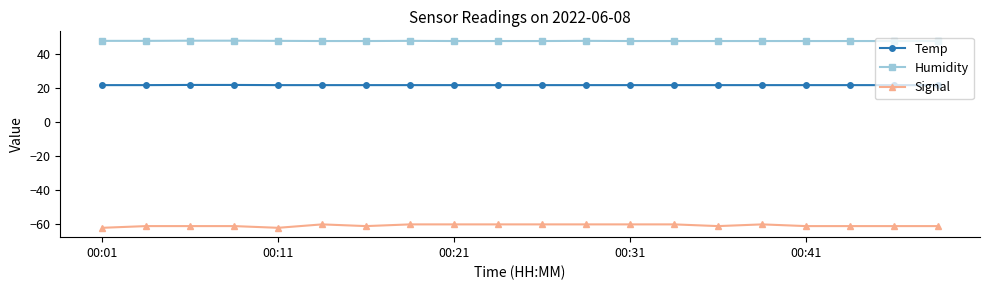

What is the minimum value shown in the chart?

-62.0